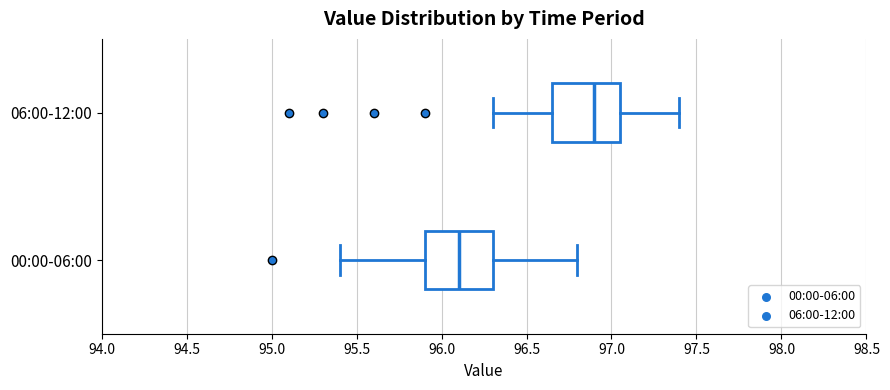

Reading bottom to top, read every box against the x-axis: the position of its median line, the range the box covers, and the ends of its whiskers. The values are not printed on the chart, so give them approximately, as read against the axis.

00:00-06:00: median 96.10, box 95.90 to 96.30, whiskers 95.40 to 96.80
06:00-12:00: median 96.90, box 96.65 to 97.05, whiskers 96.30 to 97.40